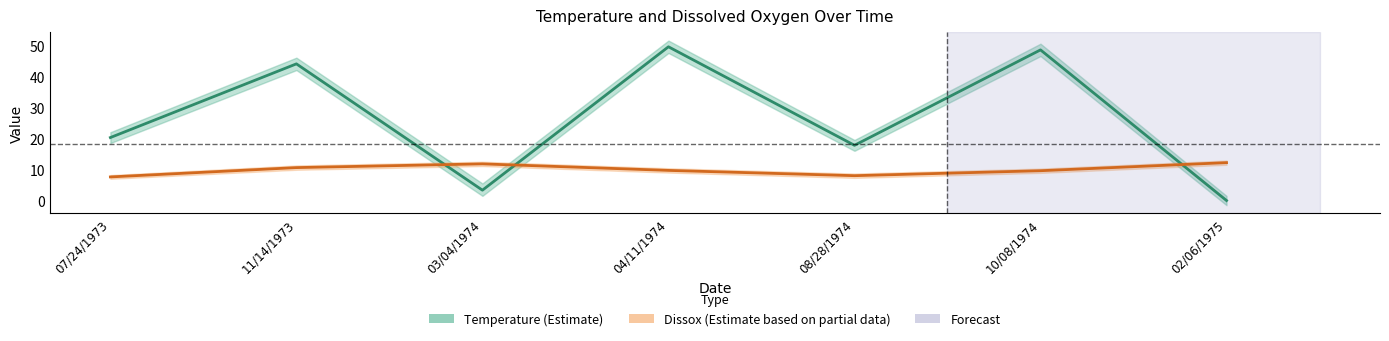

At which category is the sum across all series the highest?

04/11/1974